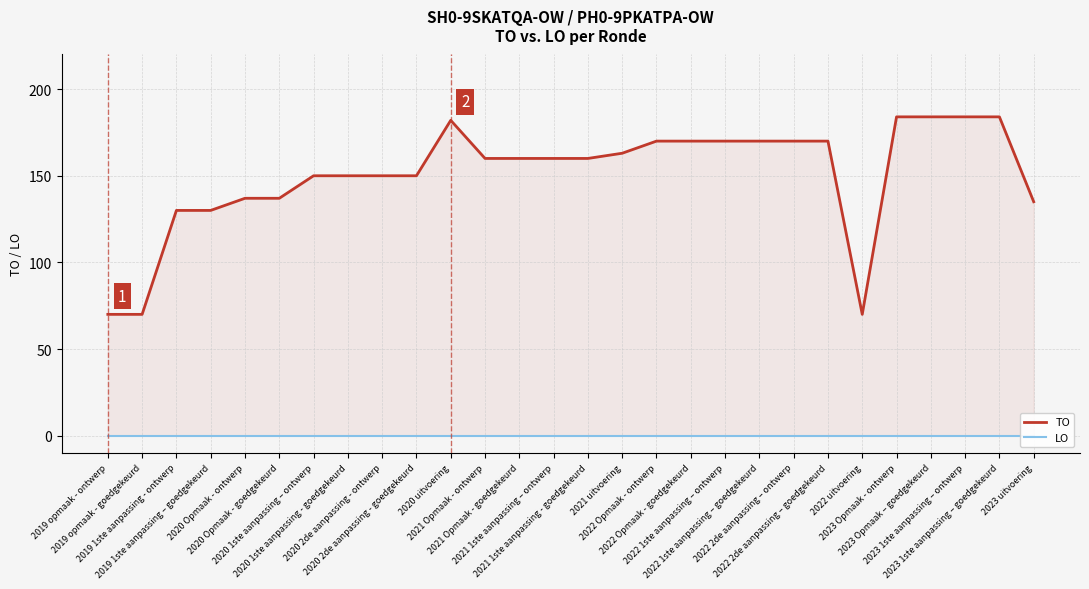

At which category is the sum across all series the highest?

2023 Opmaak - ontwerp